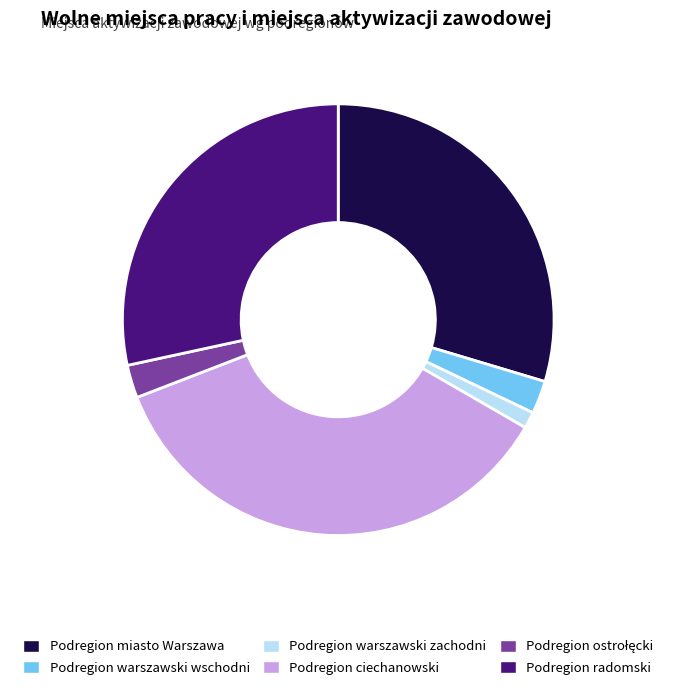

The Podregion warszawski zachodni slice represents 11% of the pie. True or false?

False